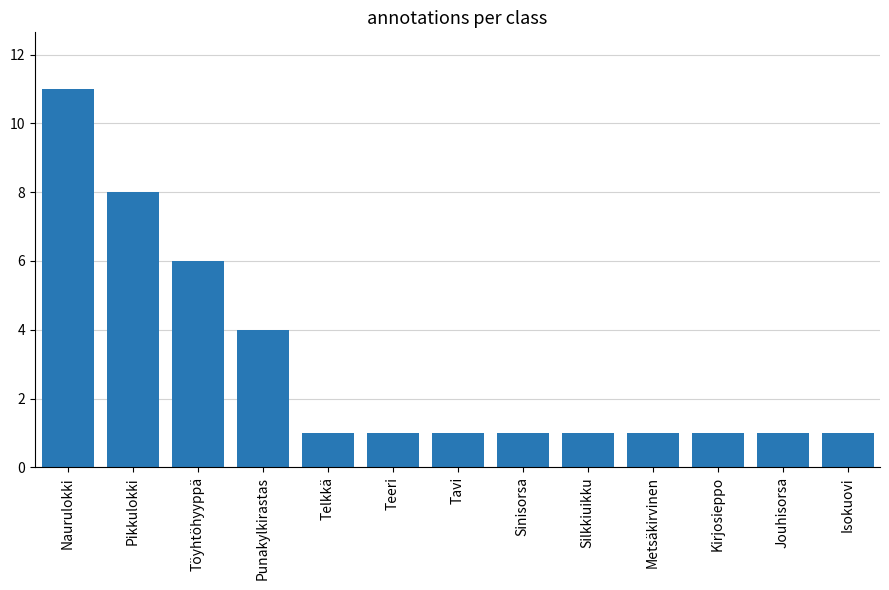

What is the value of the 11th bar from the left?

1